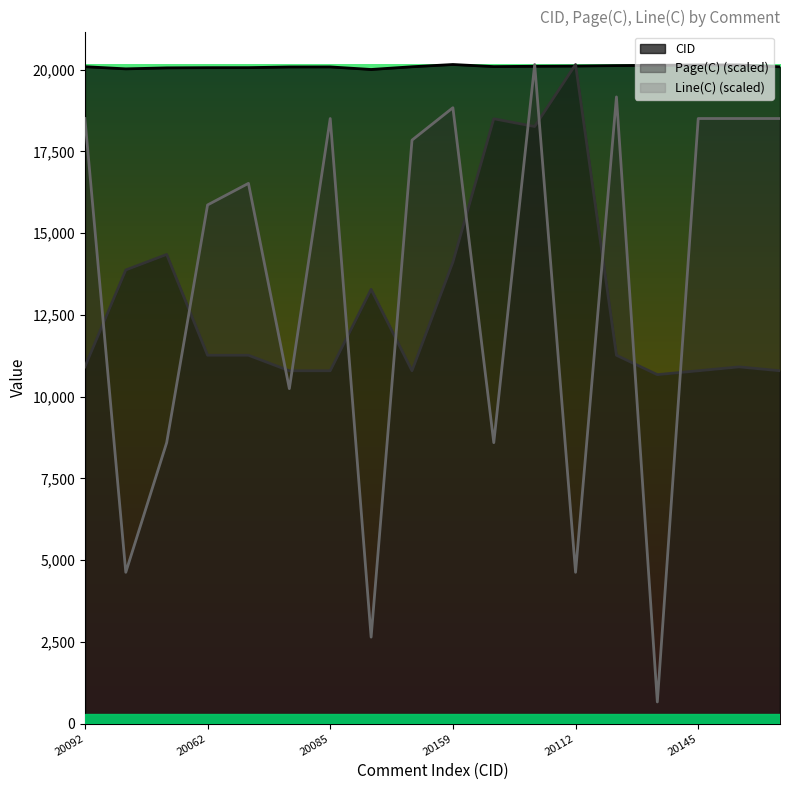

Rank the categories by Line(C) value from highest to lowest.

20105, 20126, 20159, 20092, 20085, 20145, 20146, 20089, 20090, 20063, 20062, 20084, 20056, 20095, 20026, 20112, 20007, 20135